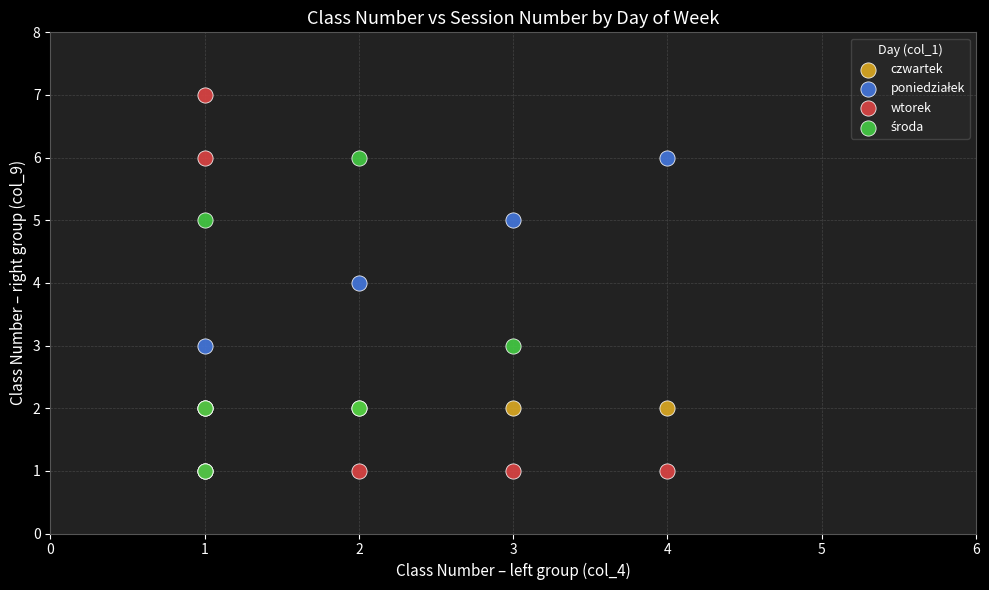

Which series reaches the maximum Y coordinate?

wtorek